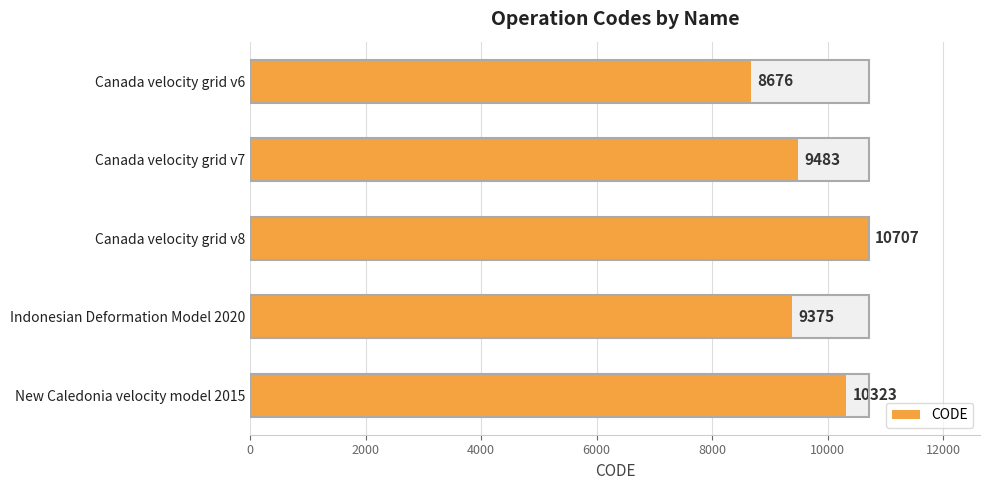

What is the value of the 5th bar from the left?

10323